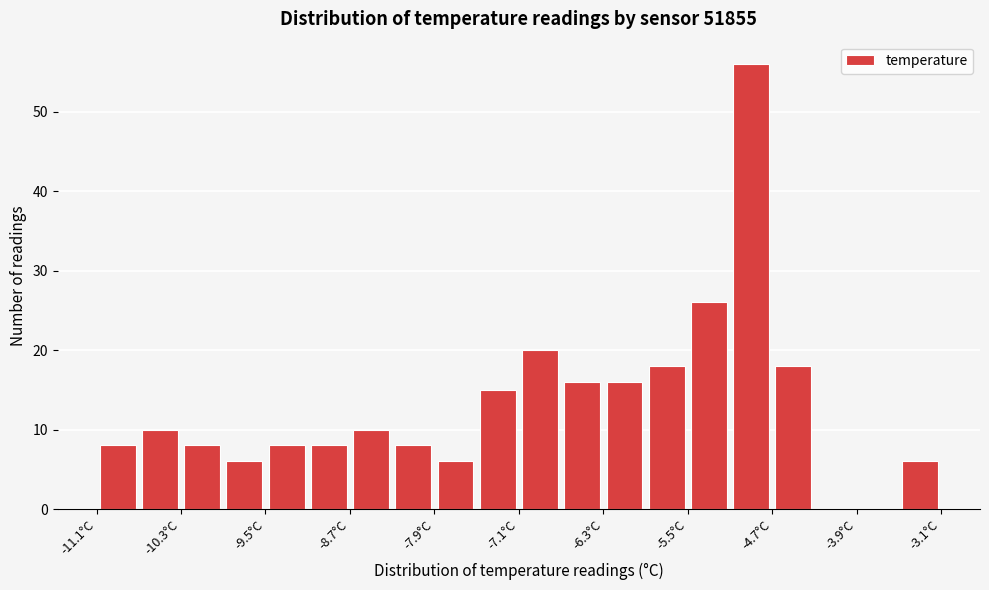

Reading left to right, list every bar in this chart as the range it spans on the x-axis followed by its height. The values are not printed on the chart, so give them approximately, as read against the axis.

-11.1 to -10.7: 8
-10.7 to -10.3: 10
-10.3 to -9.9: 8
-9.9 to -9.5: 6
-9.5 to -9.1: 8
-9.1 to -8.7: 8
-8.7 to -8.3: 10
-8.3 to -7.9: 8
-7.9 to -7.5: 6
-7.5 to -7.1: 15
-7.1 to -6.7: 20
-6.7 to -6.3: 16
-6.3 to -5.9: 16
-5.9 to -5.5: 18
-5.5 to -5.1: 26
-5.1 to -4.7: 56
-4.7 to -4.3: 18
-4.3 to -3.9: 0
-3.9 to -3.5: 0
-3.5 to -3.1: 6